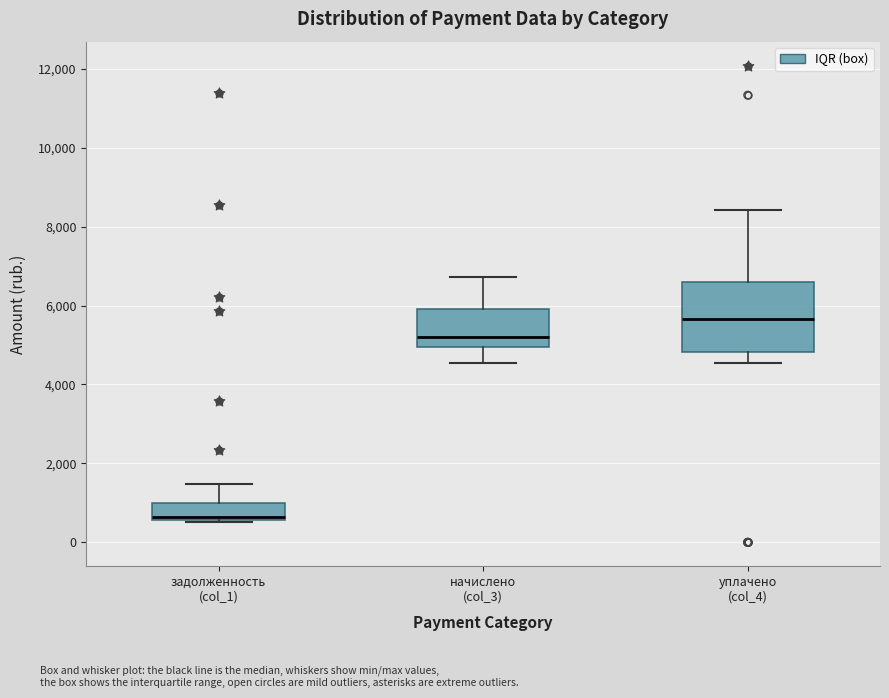

Which box's median line is the highest?

уплачено (col_4)